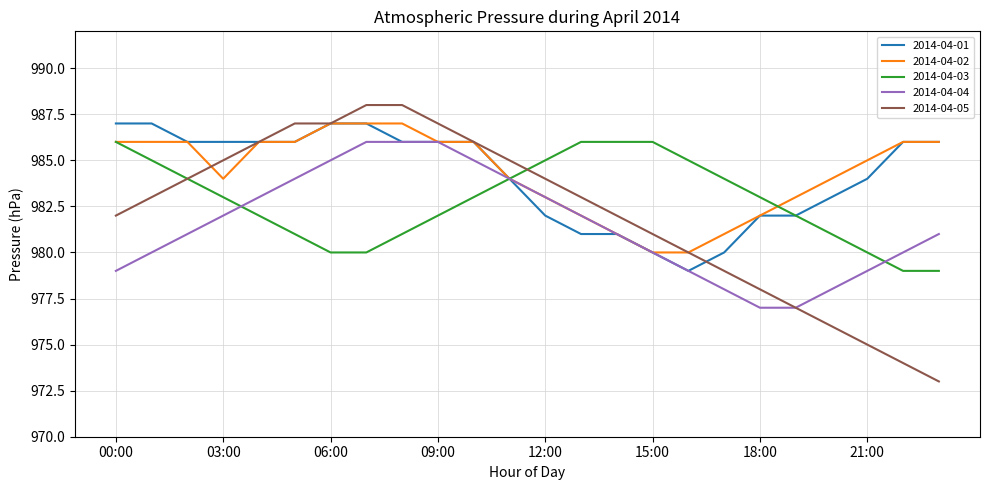

What is the minimum value for 2014-04-01?

979